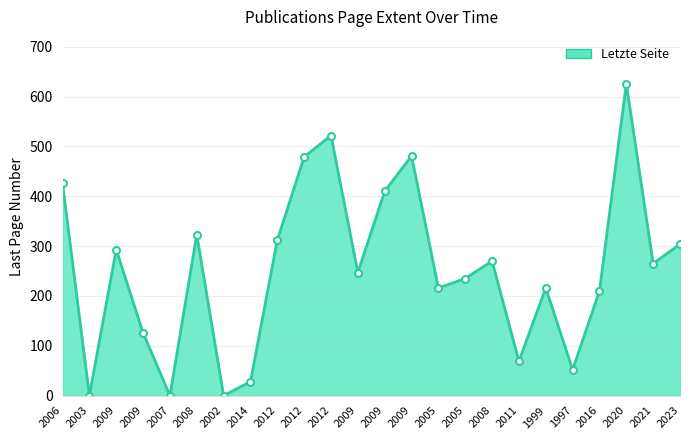

How many categories are shown in the chart?

24